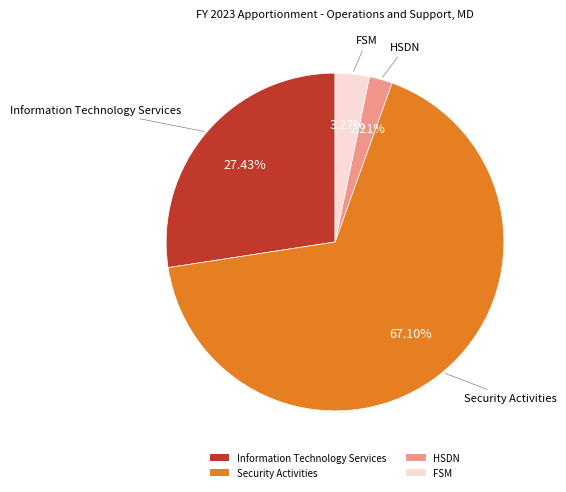

The HSDN slice represents 2% of the pie. True or false?

True